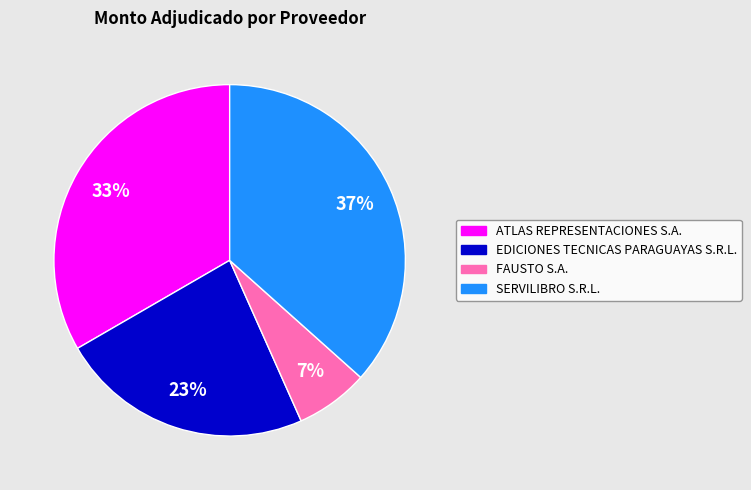

What percentage is the EDICIONES TECNICAS PARAGUAYAS S.R.L. slice, to the nearest percent?

23%